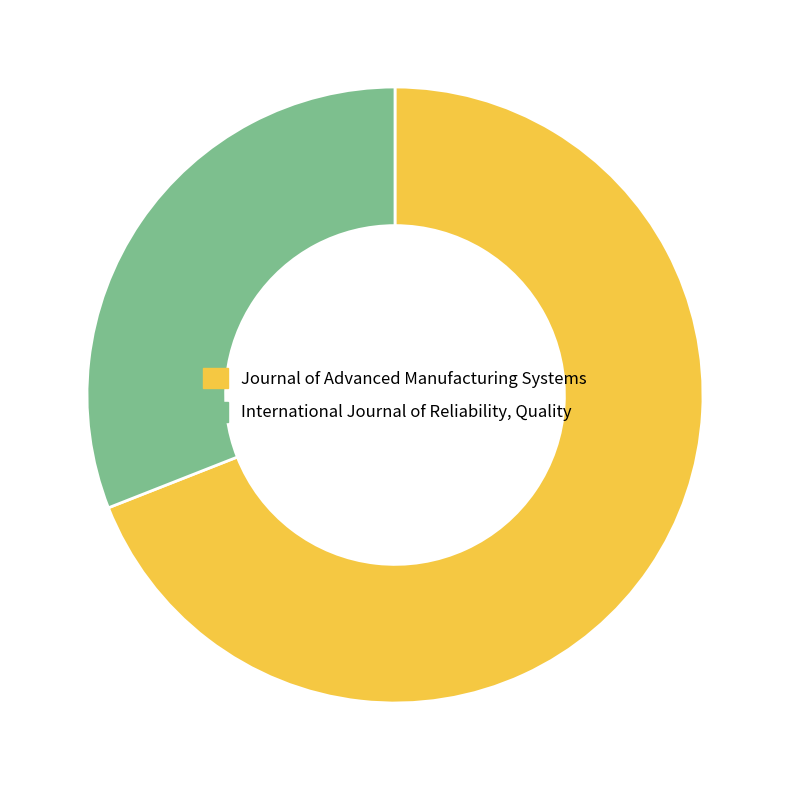

Do International Journal of Reliability, Quality and Journal of Advanced Manufacturing Systems together represent more than half of the pie?

Yes